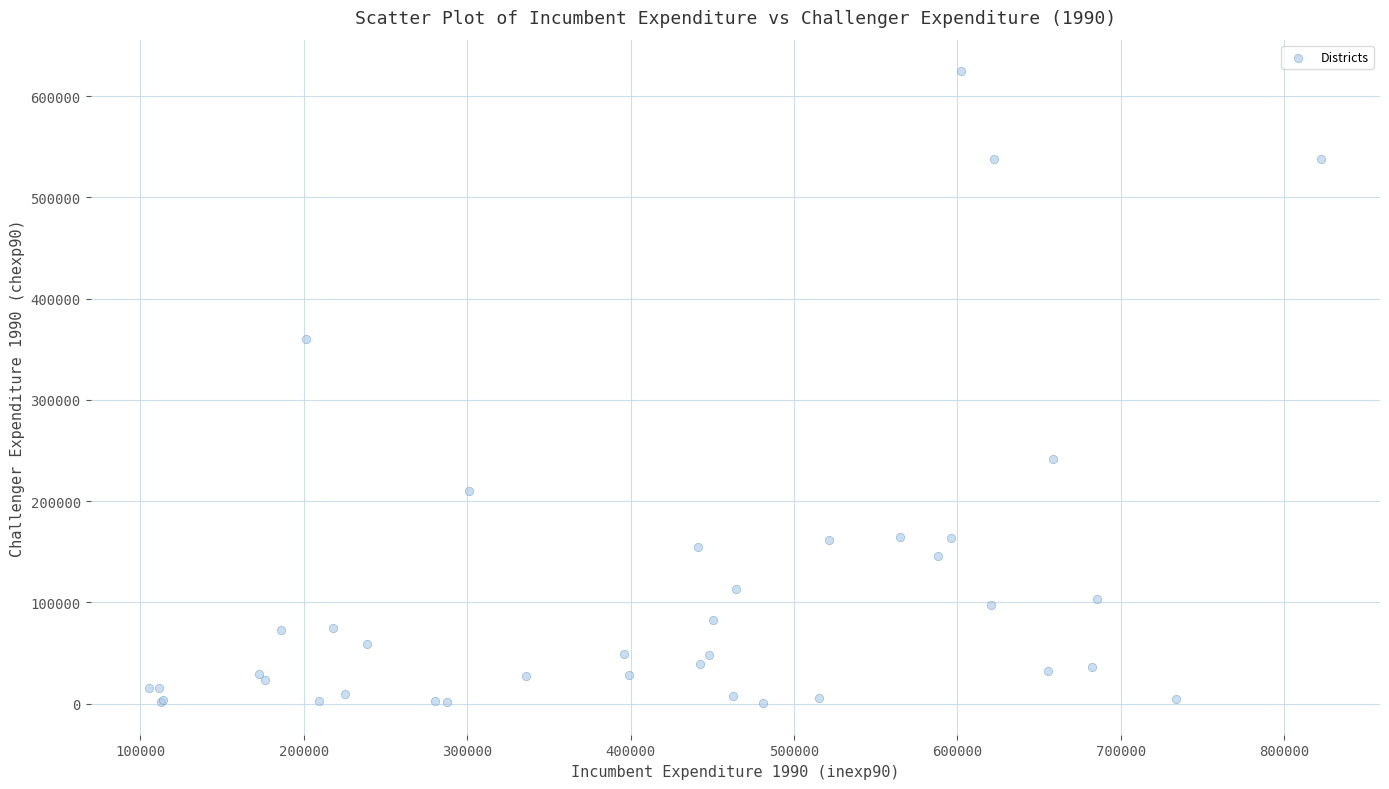

What Y value in the scatter plot is closest to 312535?

360389